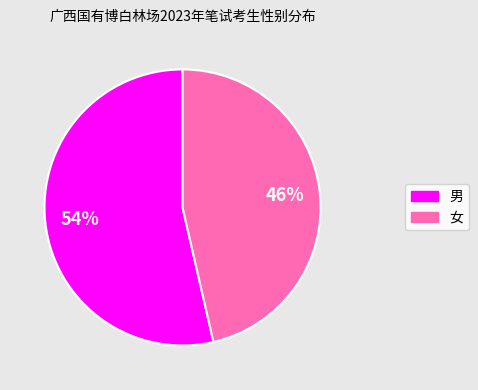

Count the number of slices in the pie.

2